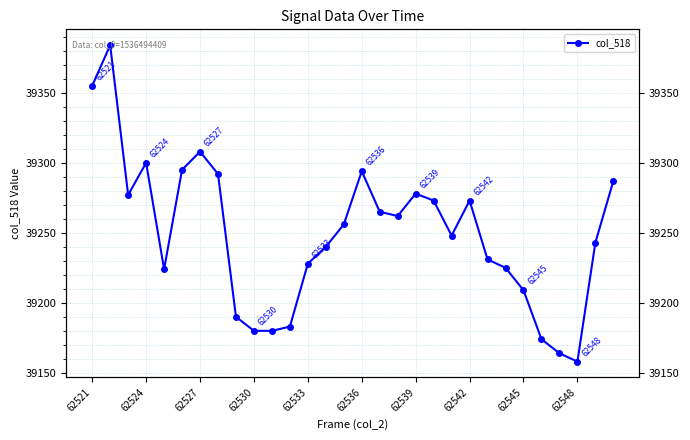

Approximately how many times larger is the value at 15 compared to 28?

1.0